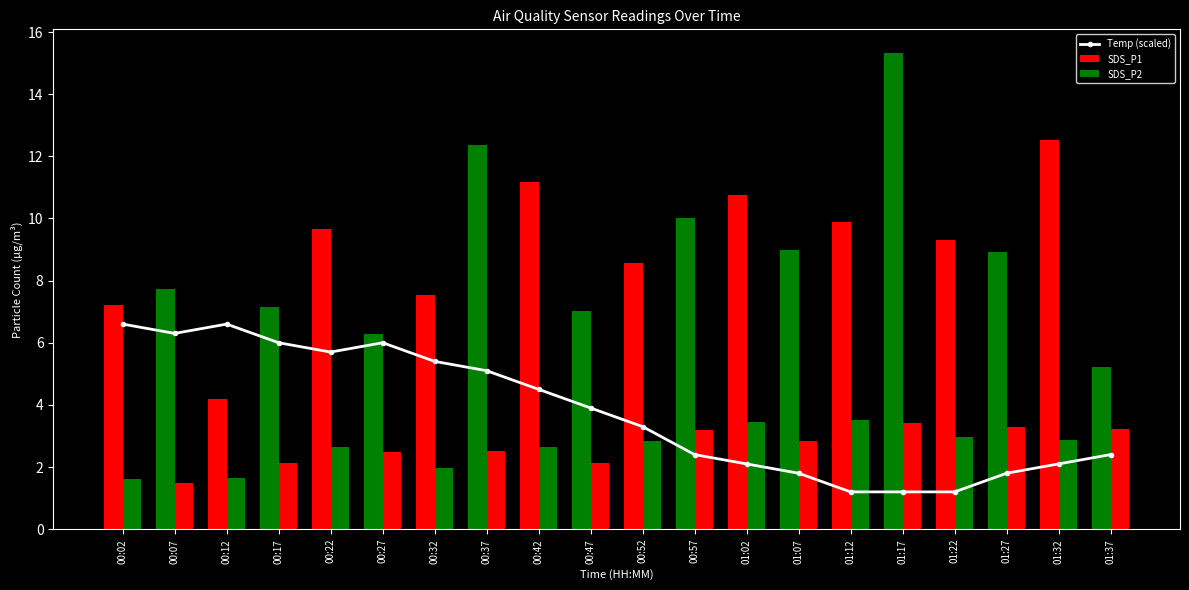

Reading left to right, extract all data points from this chart.

00:02=6.6	00:07=6.3	00:12=6.6	00:17=6.0	00:22=5.7	00:27=6.0	00:32=5.4	00:37=5.1	00:42=4.5	00:47=3.9	00:52=3.3	00:57=2.4	01:02=2.1	01:07=1.8	01:12=1.2	01:17=1.2	01:22=1.2	01:27=1.8	01:32=2.1	01:37=2.4